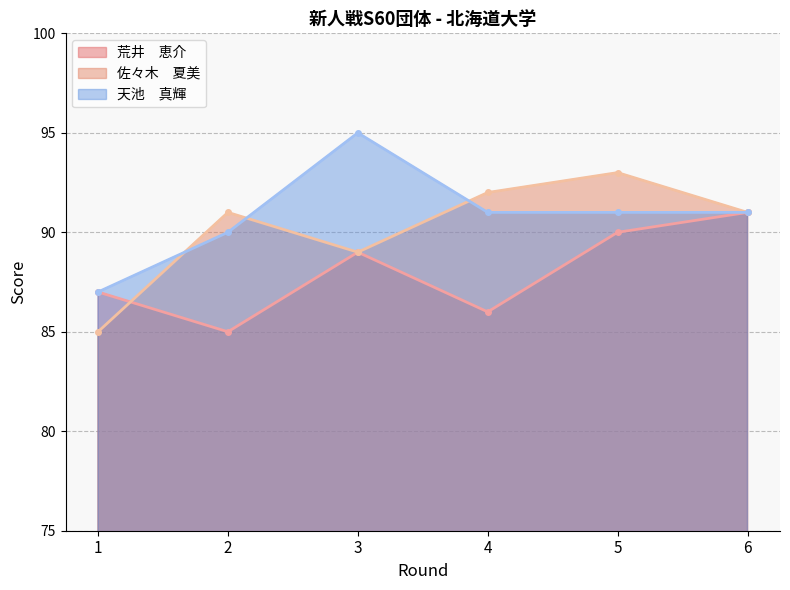

What are all the series names shown in the legend?

荒井　恵介, 佐々木　夏美, 天池　真輝